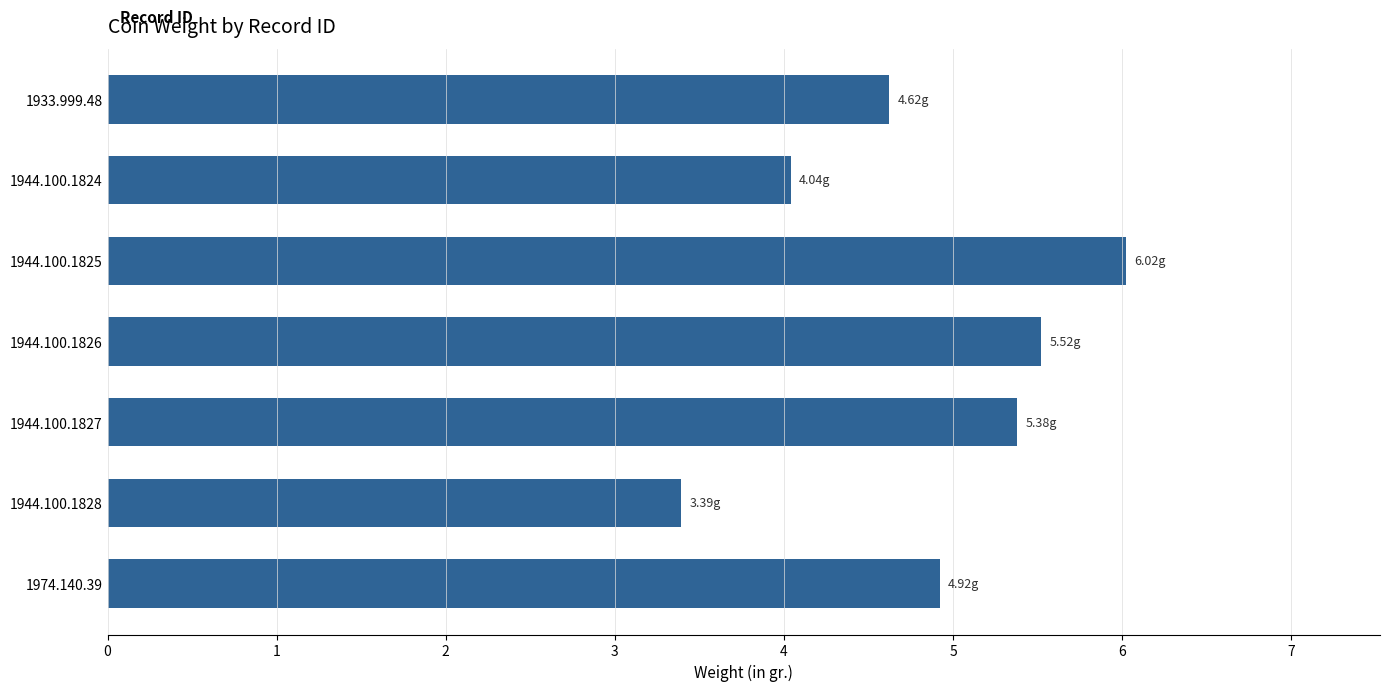

Approximately how many times larger is the value at 1944.100.1827 compared to 1944.100.1826?

1.0